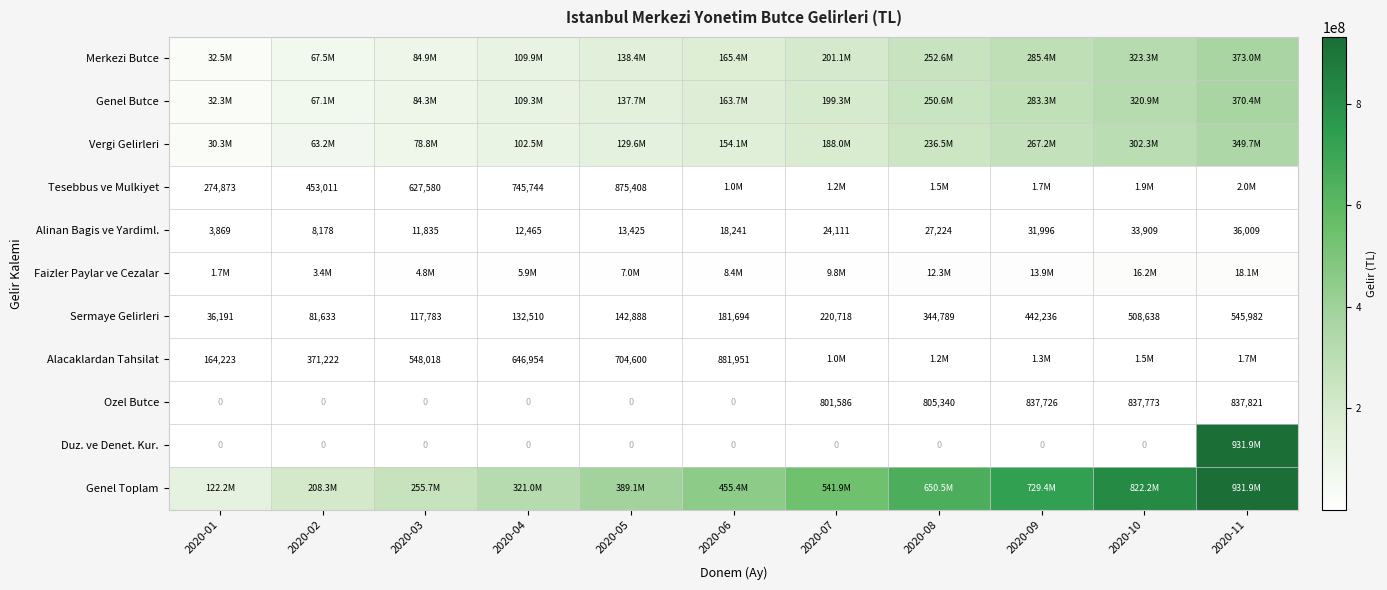

At which category is the sum across all series the highest?

2020-11